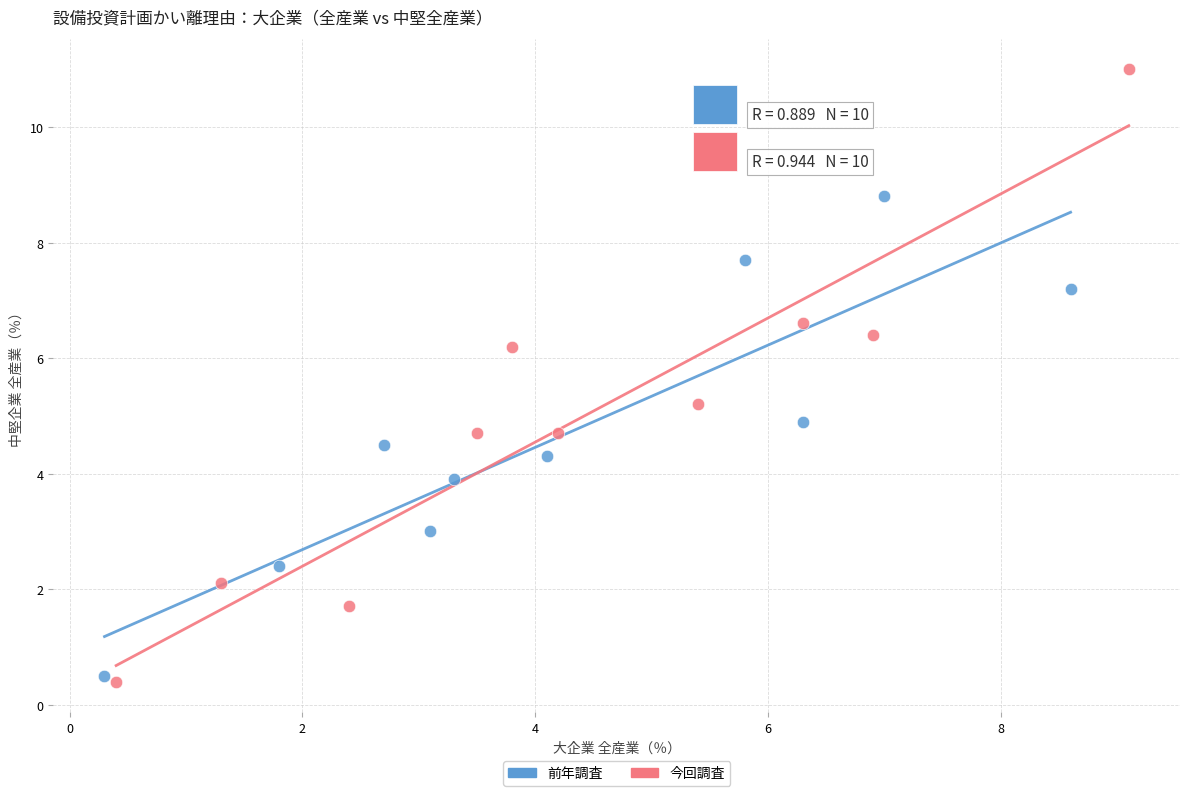

What are all the series names shown in the legend?

前年調査, 今回調査